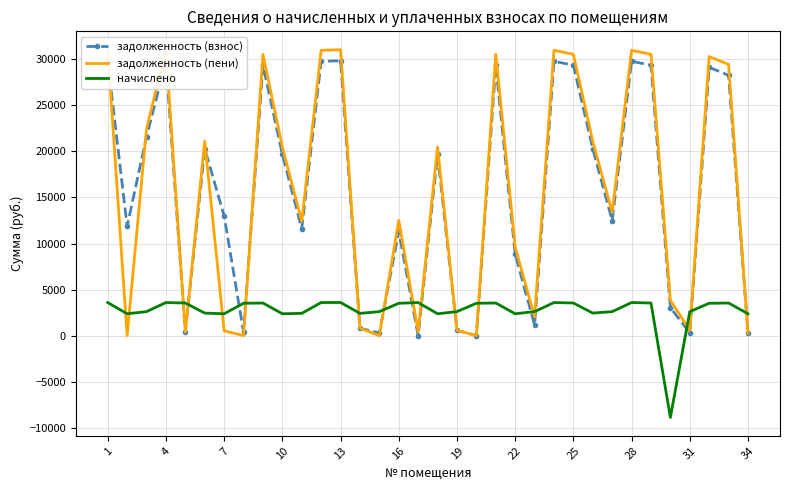

Which series has the largest range (max minus min)?

задолженность (пени)